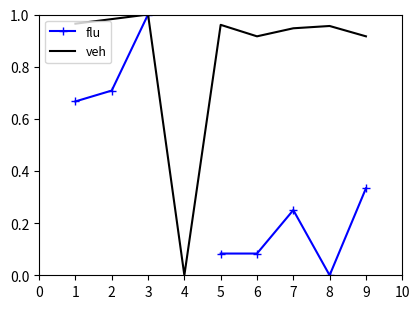

Where is the first local maximum for veh?

3